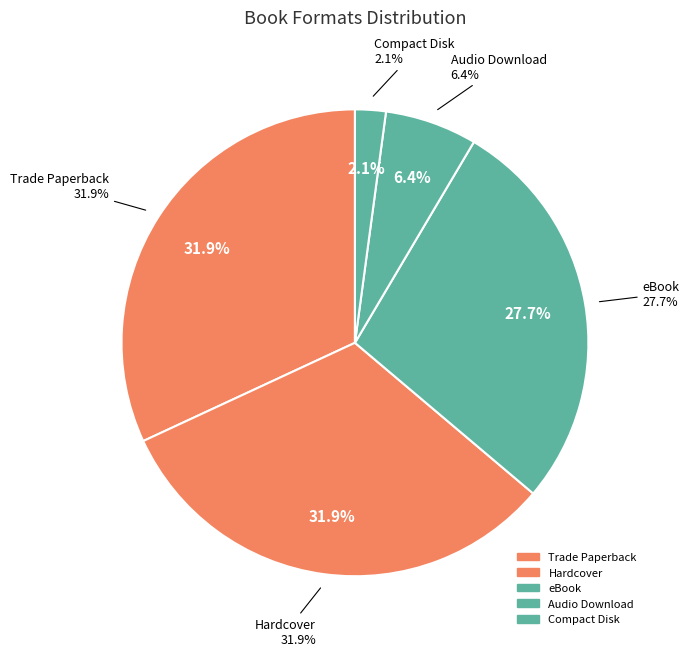

What percentage is the Audio Download slice, to the nearest percent?

6%